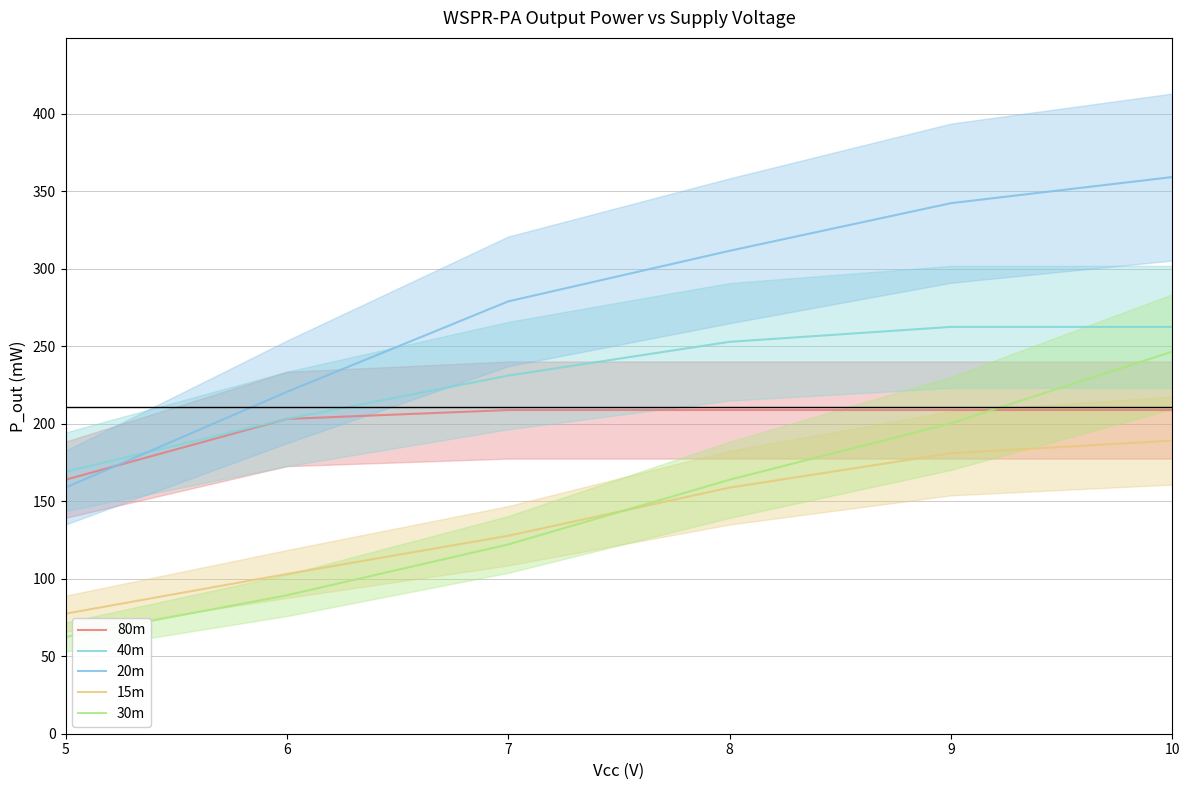

What is the highest value of the 40m series?

262.4